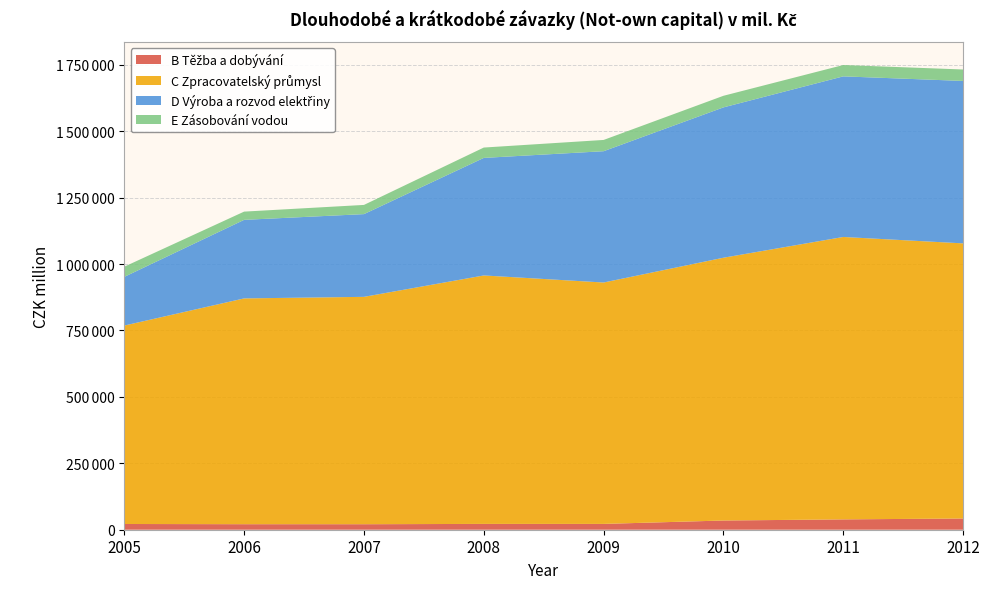

Reading left to right, what are all the values shown in this chart?

B Těžba a dobývání: 2005=21579	2006=20804	2007=20733	2008=21883	2009=21904	2010=34658	2011=38928	2012=42237
C Zpracovatelský průmysl: 2005=746835	2006=849788	2007=855710	2008=935068	2009=908513	2010=989059	2011=1062900	2012=1035470
D Výroba a rozvod elektřiny: 2005=183200	2006=295635	2007=311376	2008=442432	2009=494162	2010=565810	2011=604455	2012=611341
E Zásobování vodou: 2005=38302	2006=30992	2007=34605	2008=38966	2009=42392	2010=43624	2011=42709	2012=43080